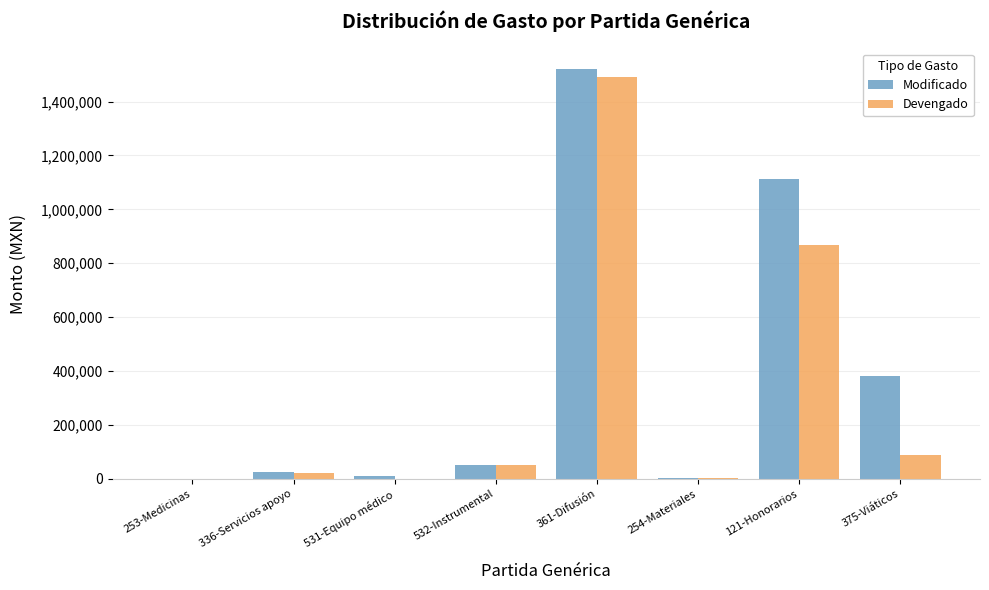

Count the number of data series in this chart.

2